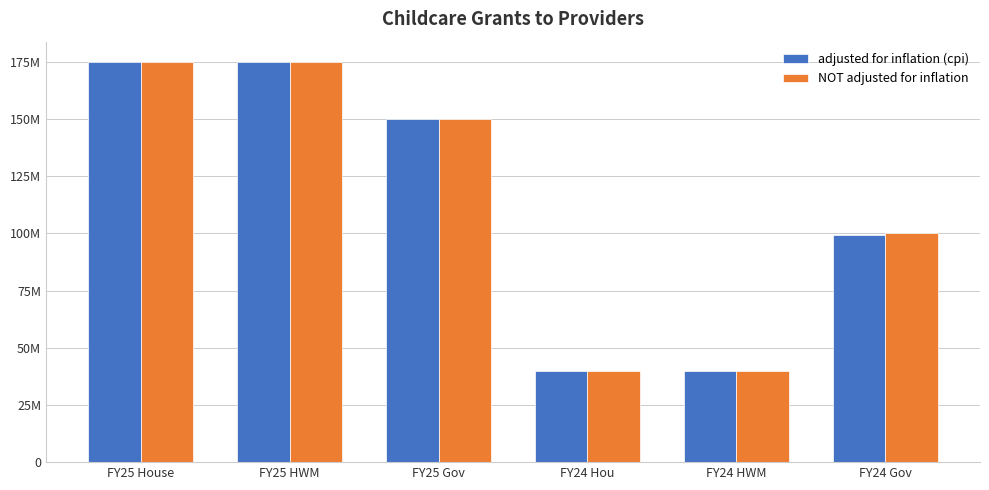

Does the chart contain stacked bars?

No